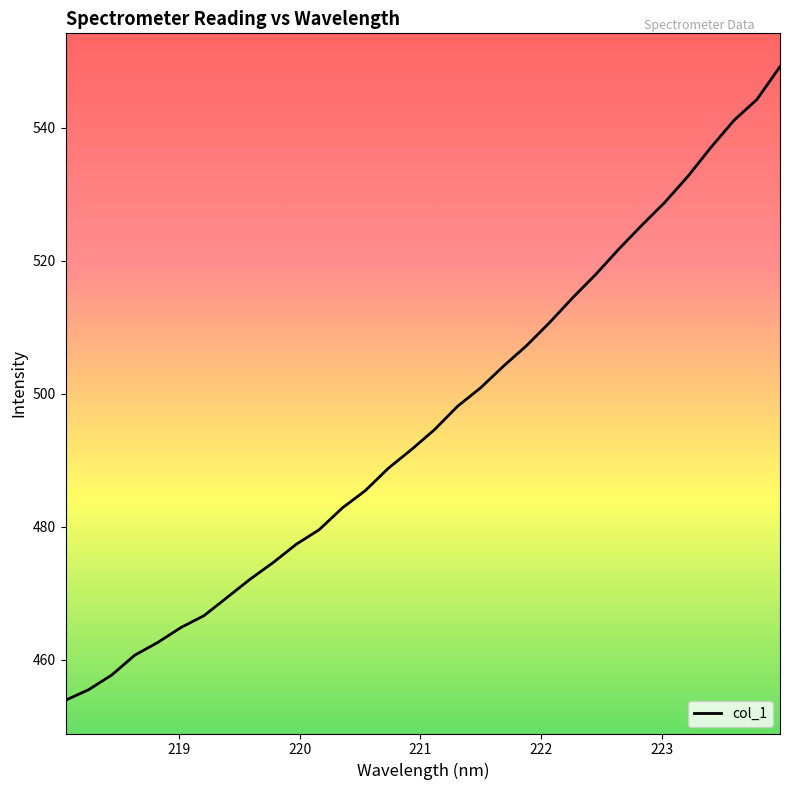

What is the difference between the maximum and minimum values?

95.2